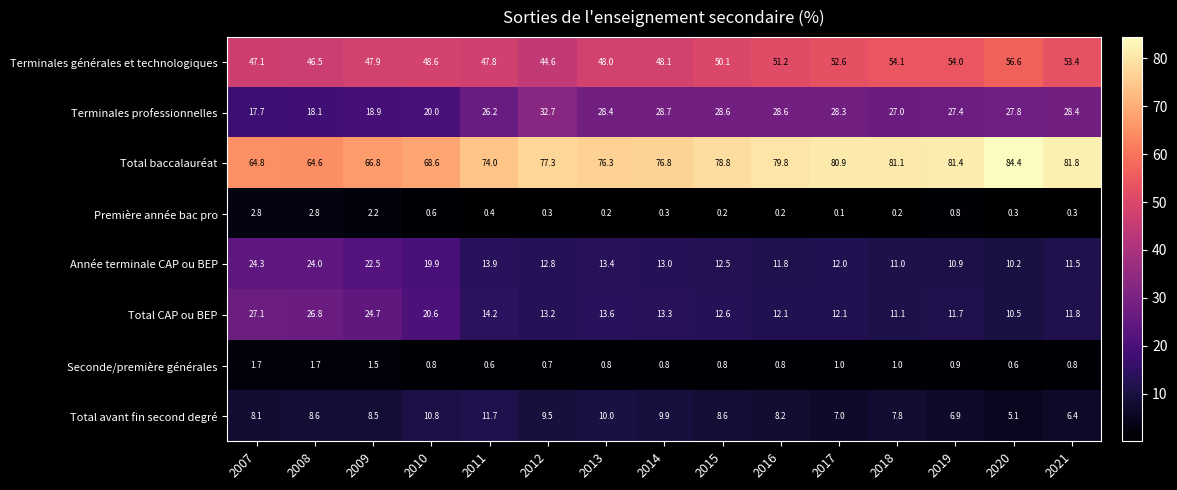

Is it true that Total avant fin second degré equals 8.5 at 2009?

True